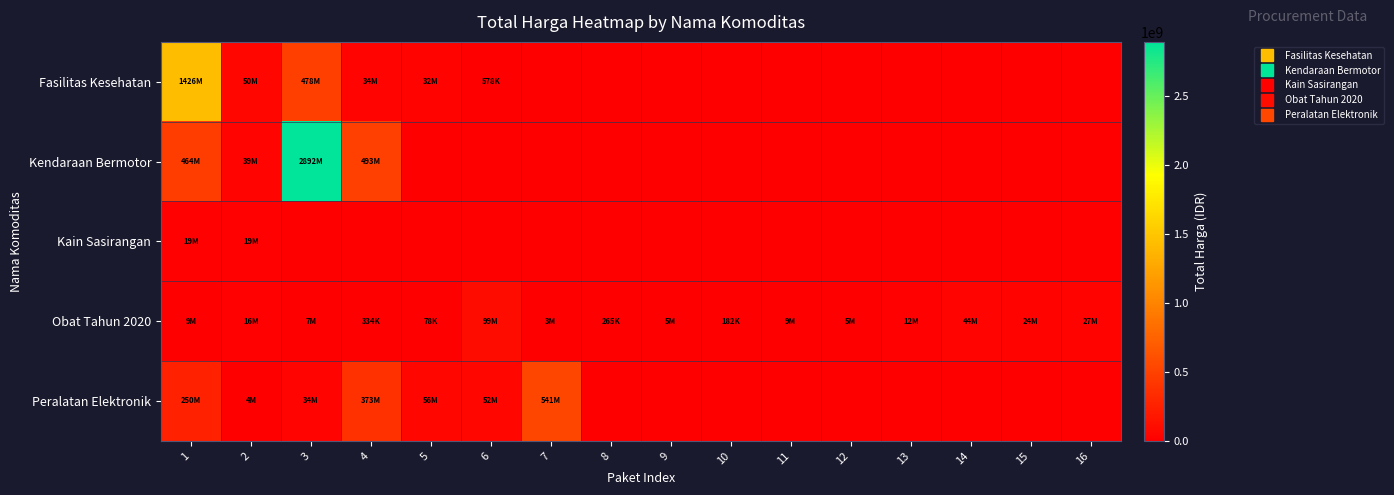

Which series has the largest total across all categories?

Kendaraan Bermotor